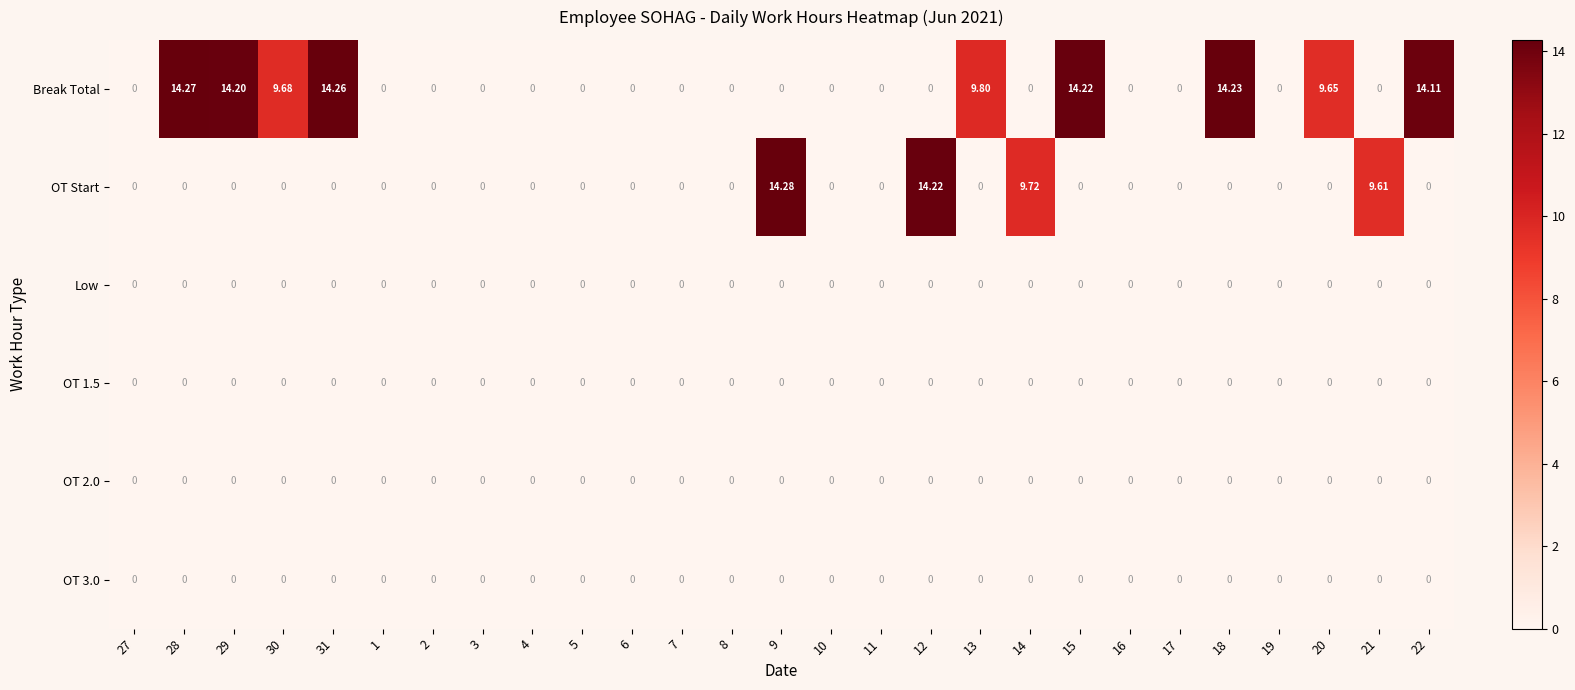

Between 31 and 14, which series saw the biggest shift?

Break Total